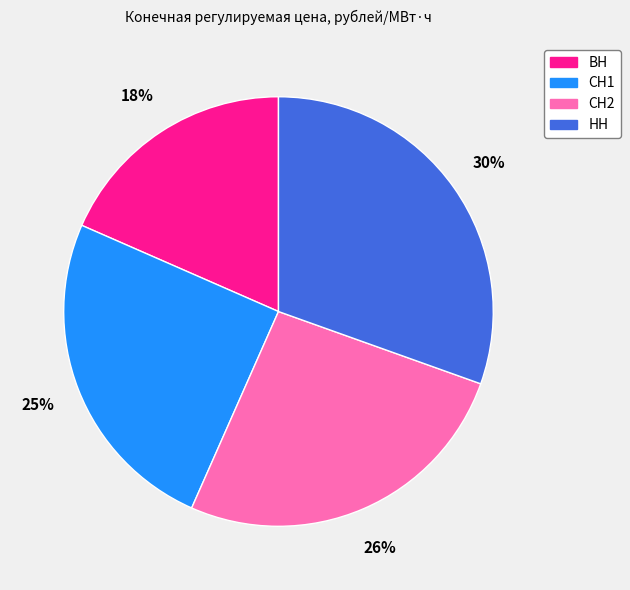

What is the ratio of the value at ВН to the value at СН2?

0.7